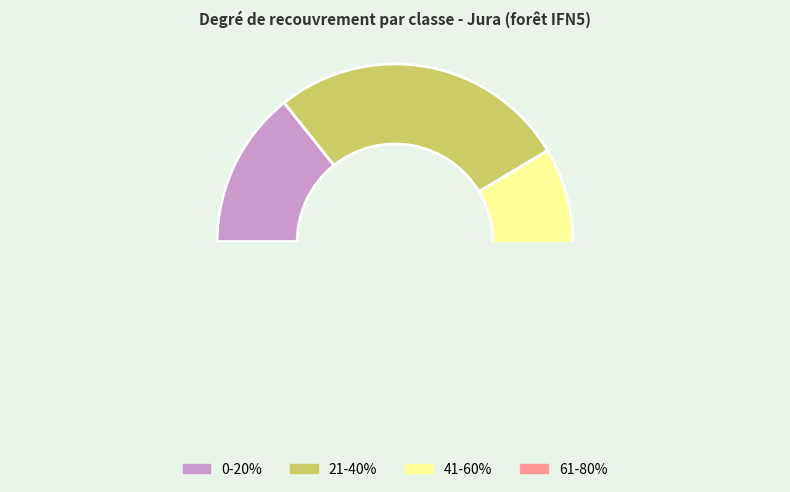

Which slice is the smallest?

61-80%